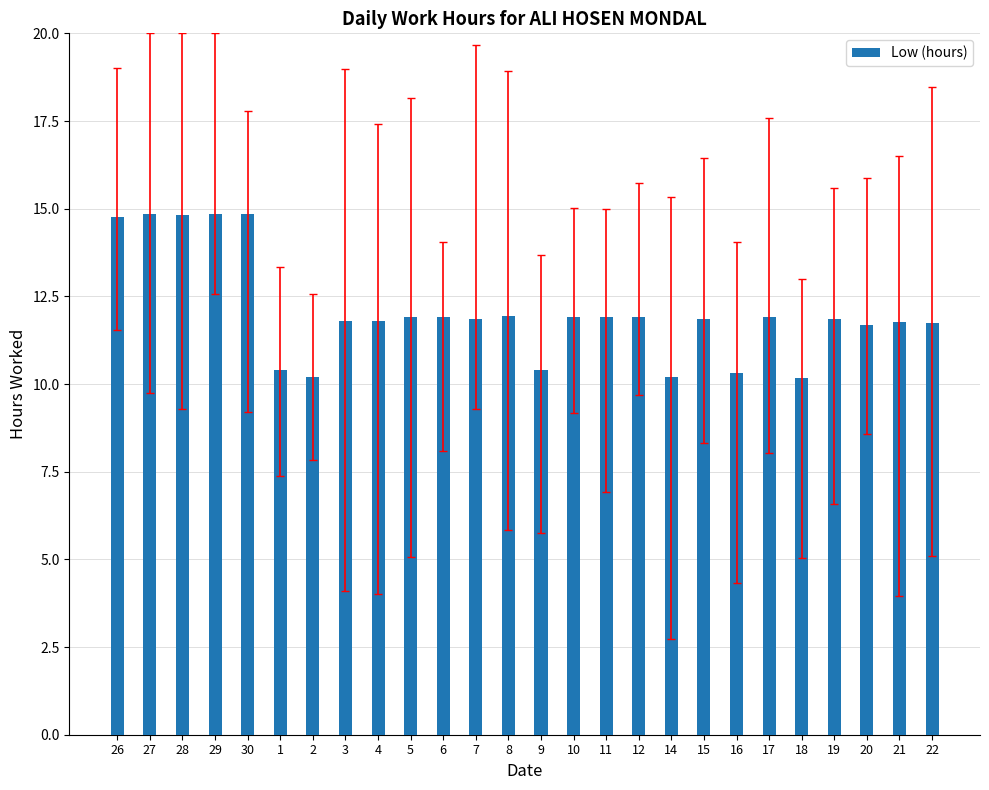

The chart shows a value of 10.2 at 2. True or false?

True